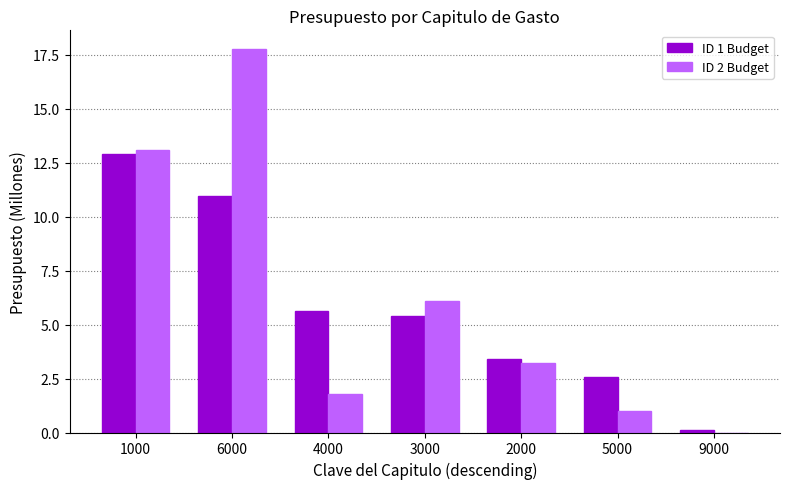

Which series changed the most between 3000 and 5000?

ID 2 Budget